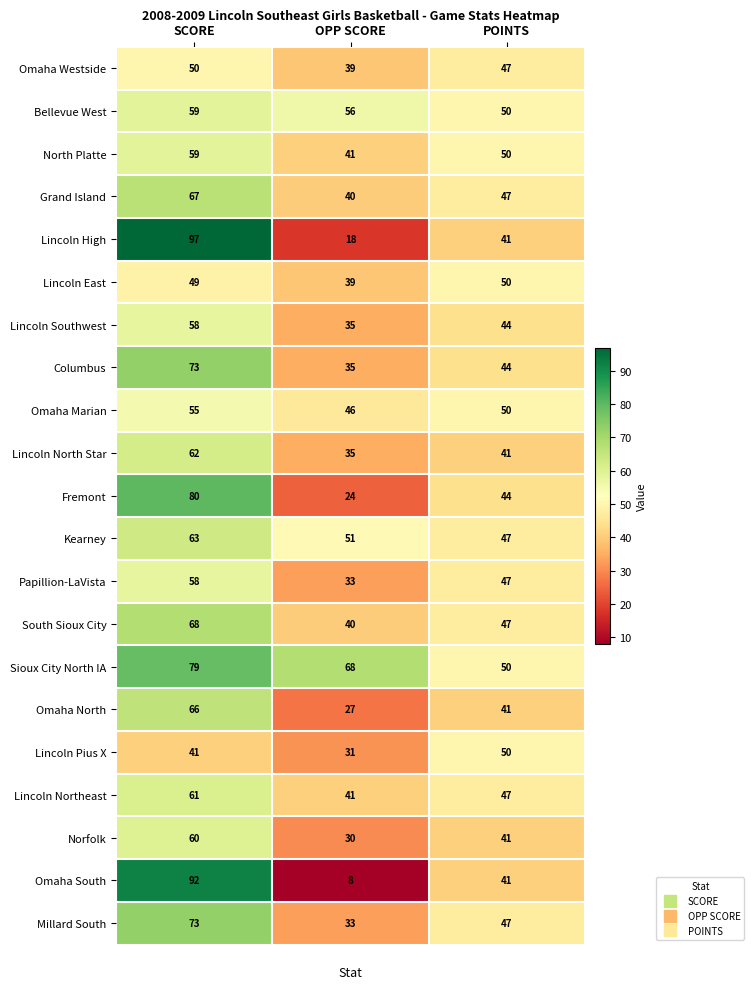

The value of Omaha Westside at POINTS is 47. True or false?

True